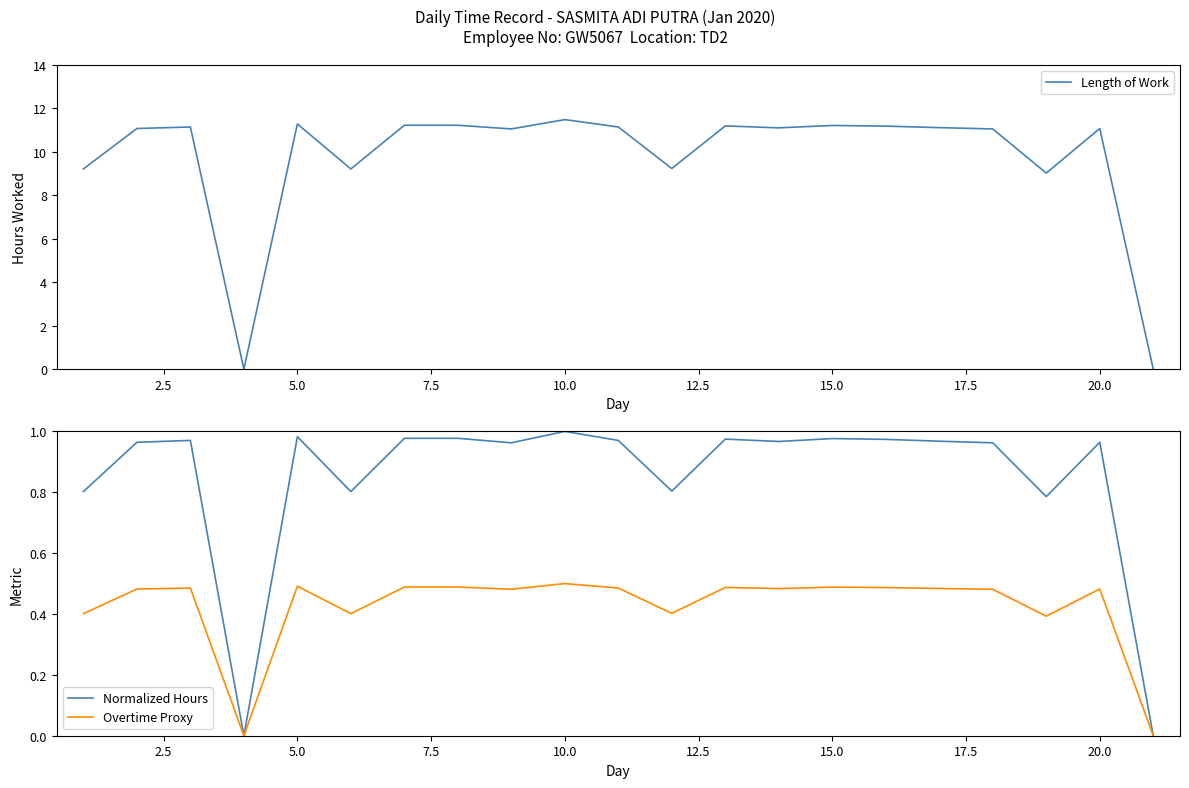

What is the difference between the maximum and minimum values in the Length of Work series?

11.5